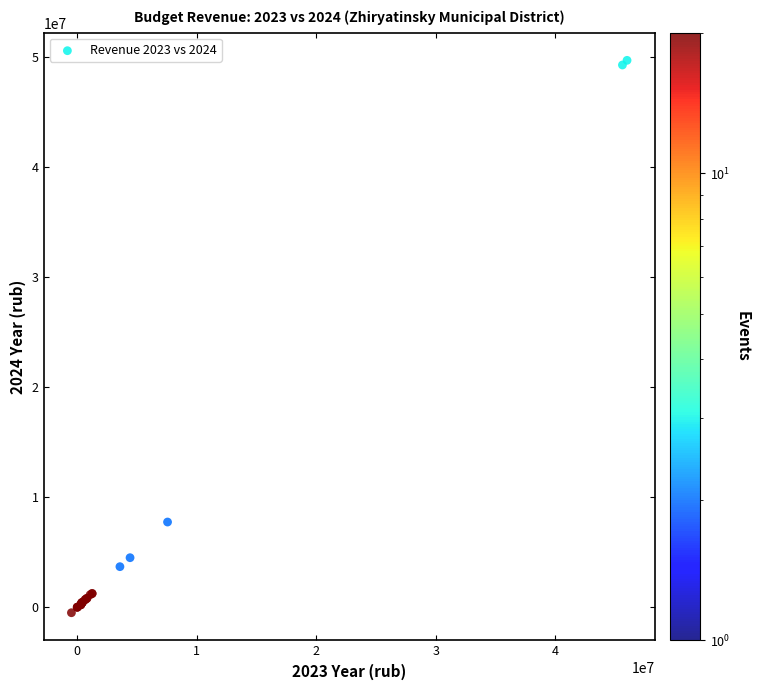

What Y value in the scatter plot is closest to 24585634?

7748488